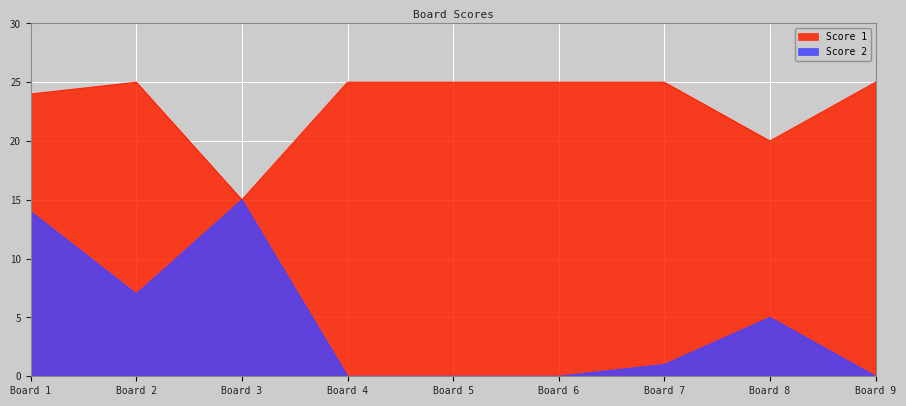

At which label does Score 1 reach its minimum?

Board 3